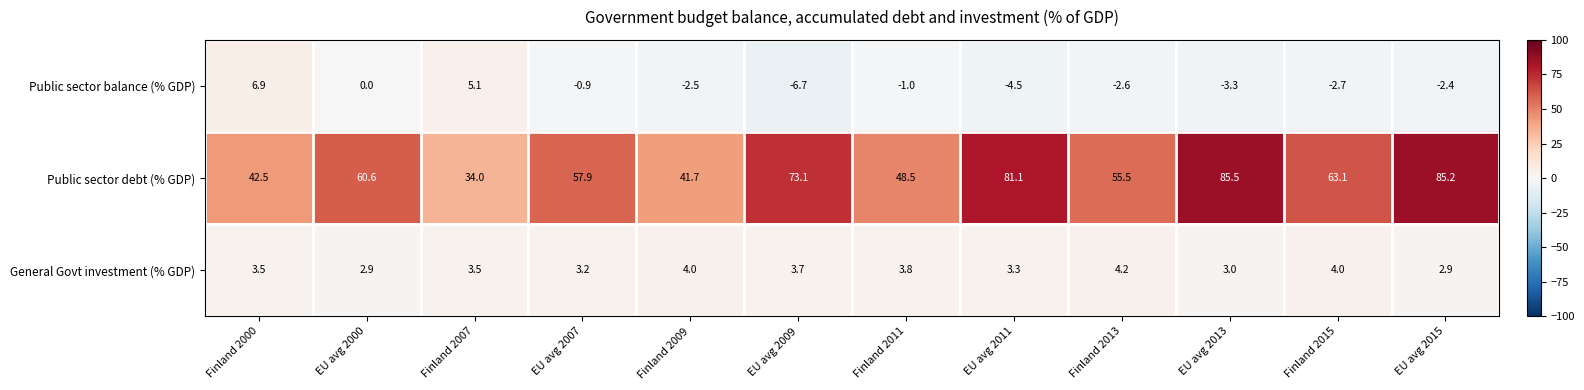

The Public sector debt (% GDP) series shows 45.4 at EU avg 2013. True or false?

False